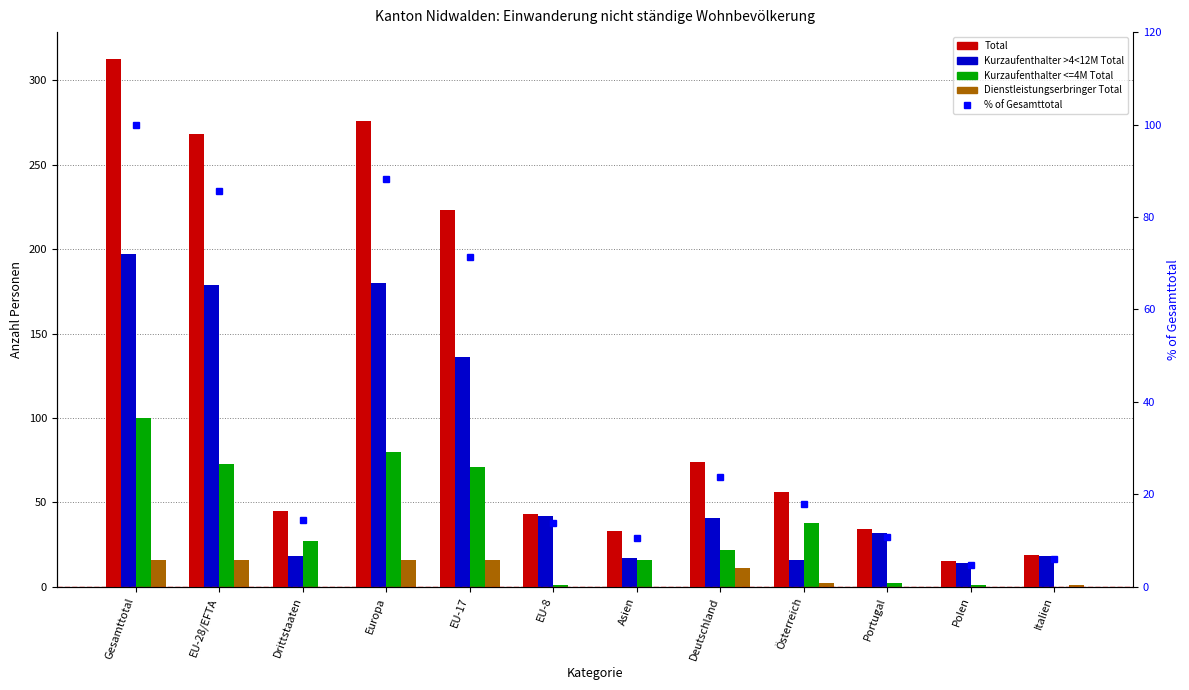

The Dienstleistungserbringer Total series shows -6.1 at Polen. True or false?

False